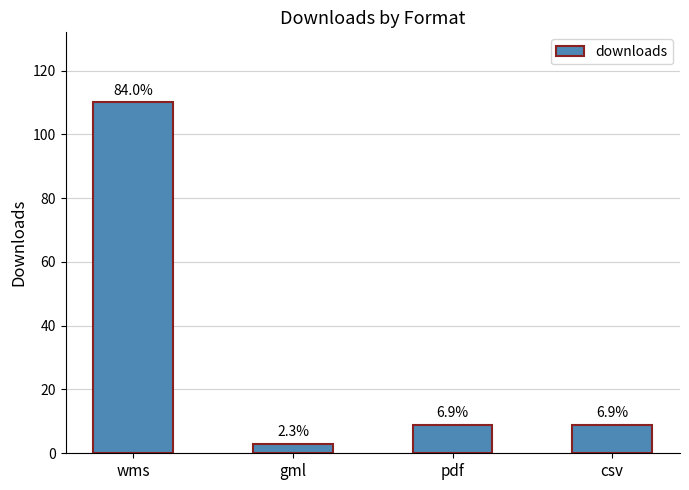

How many bars are there in total?

4